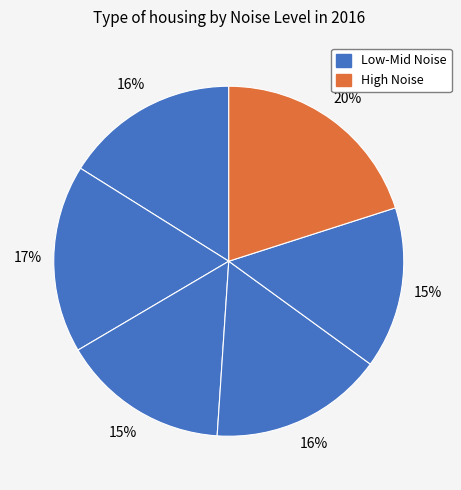

How many slices are in this pie chart?

6